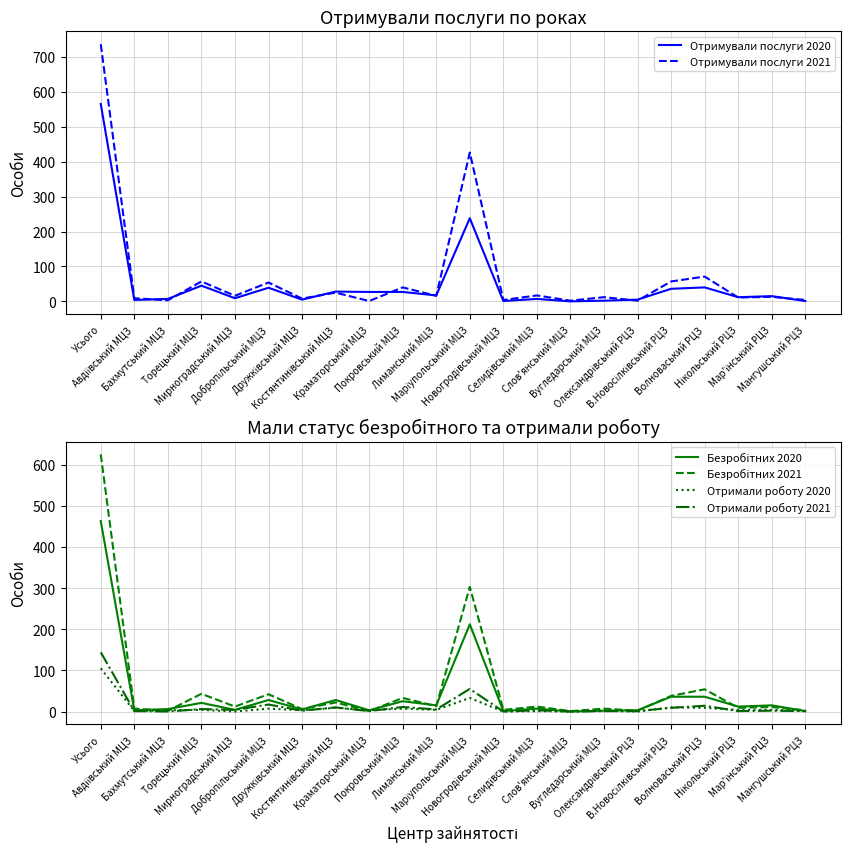

Rank the series by their maximum value, from highest to lowest.

Отримували послуги 2021, Безробітних 2021, Отримували послуги 2020, Безробітних 2020, Отримали роботу 2021, Отримали роботу 2020